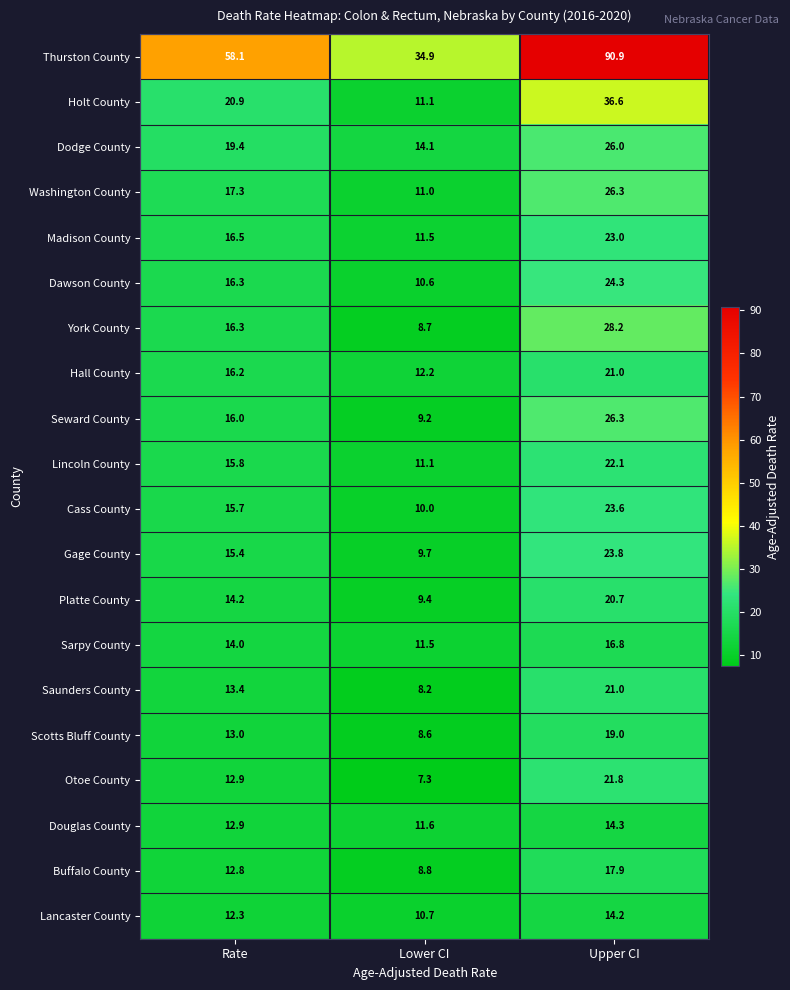

Between Rate and Upper CI, which series saw the biggest shift?

Thurston County